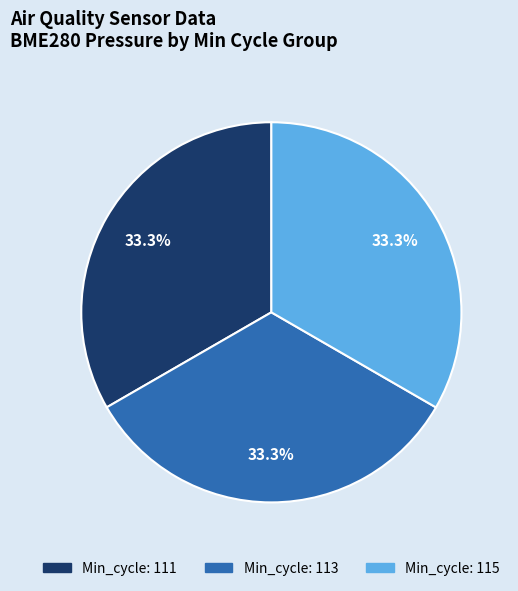

Does any single category account for the majority?

No